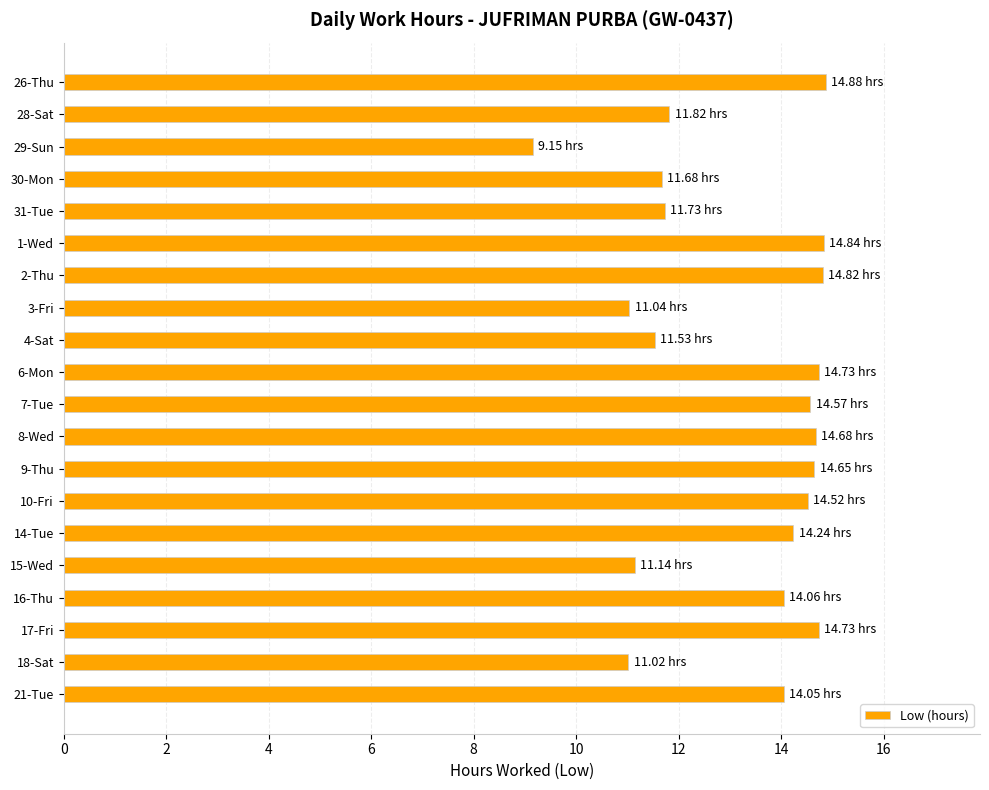

Approximately how many times larger is the value at 30-Mon compared to 17-Fri?

0.8